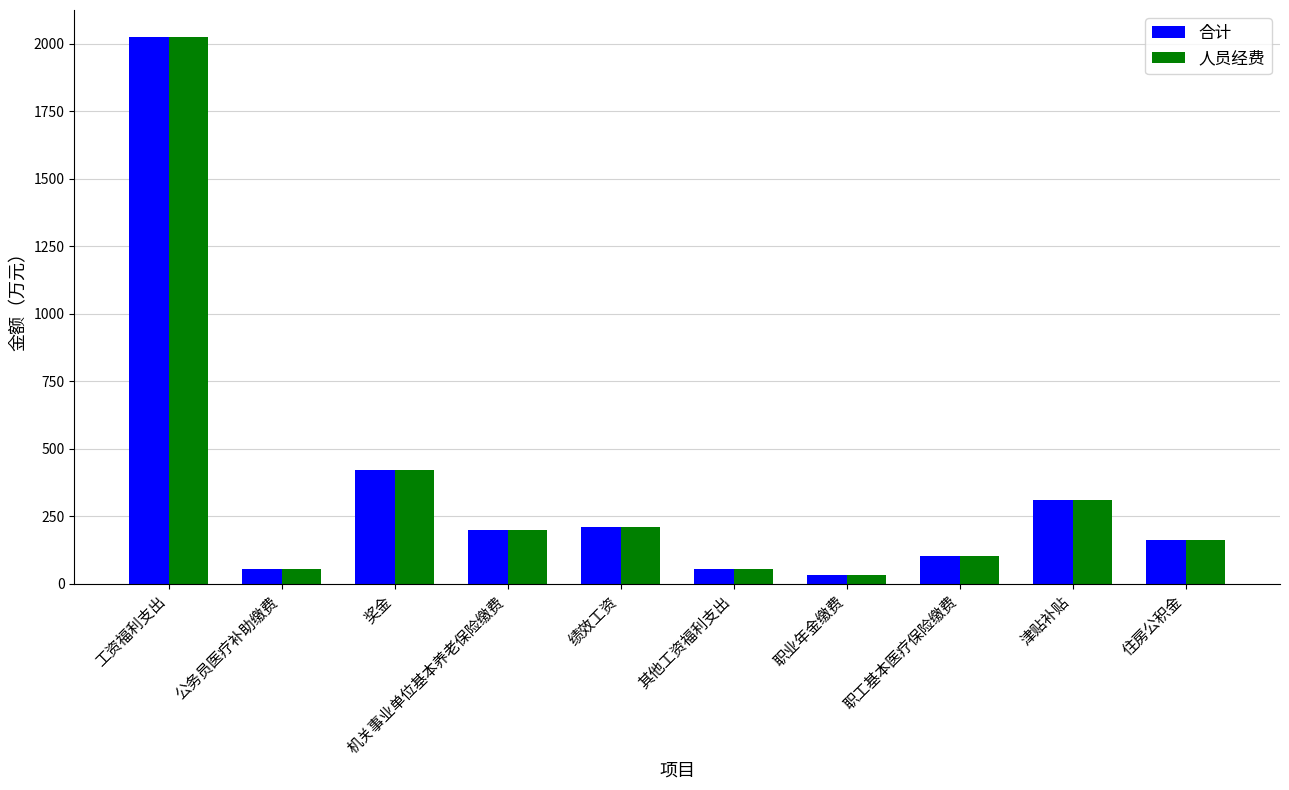

What is the sum of all 人员经费 values?

3569.8